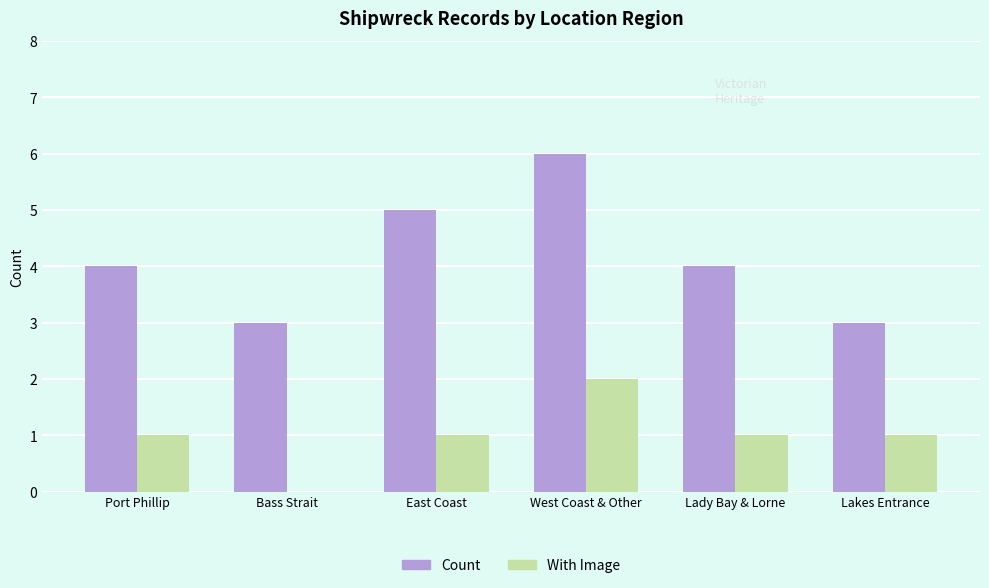

What is the difference between the With Image values at Bass Strait and Lady Bay & Lorne?

1